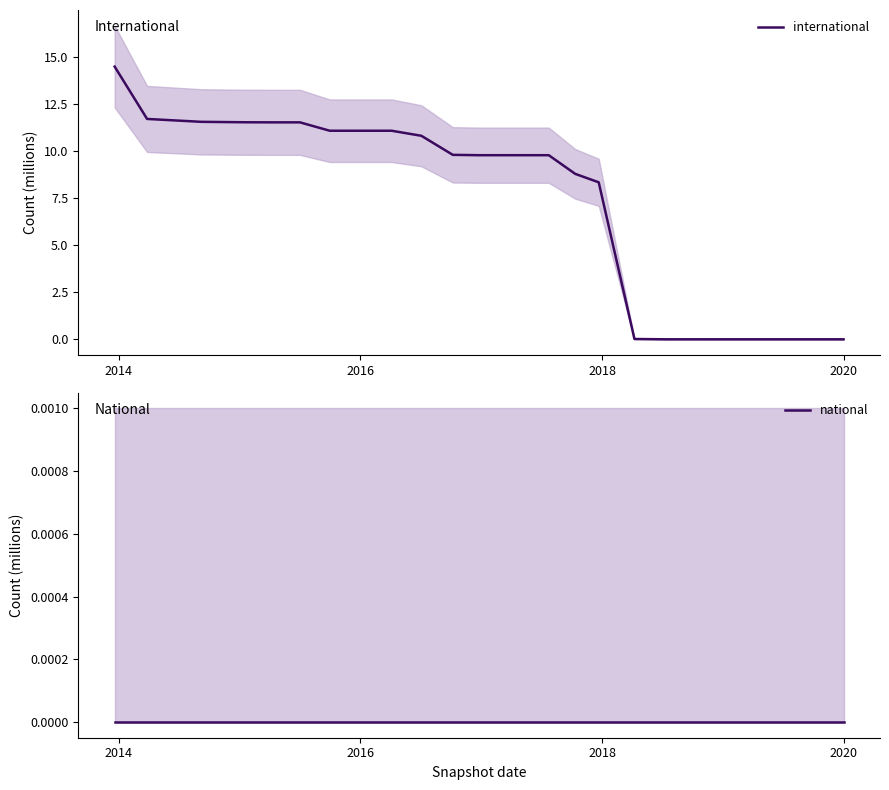

True or false: national and international intersect in this chart.

False